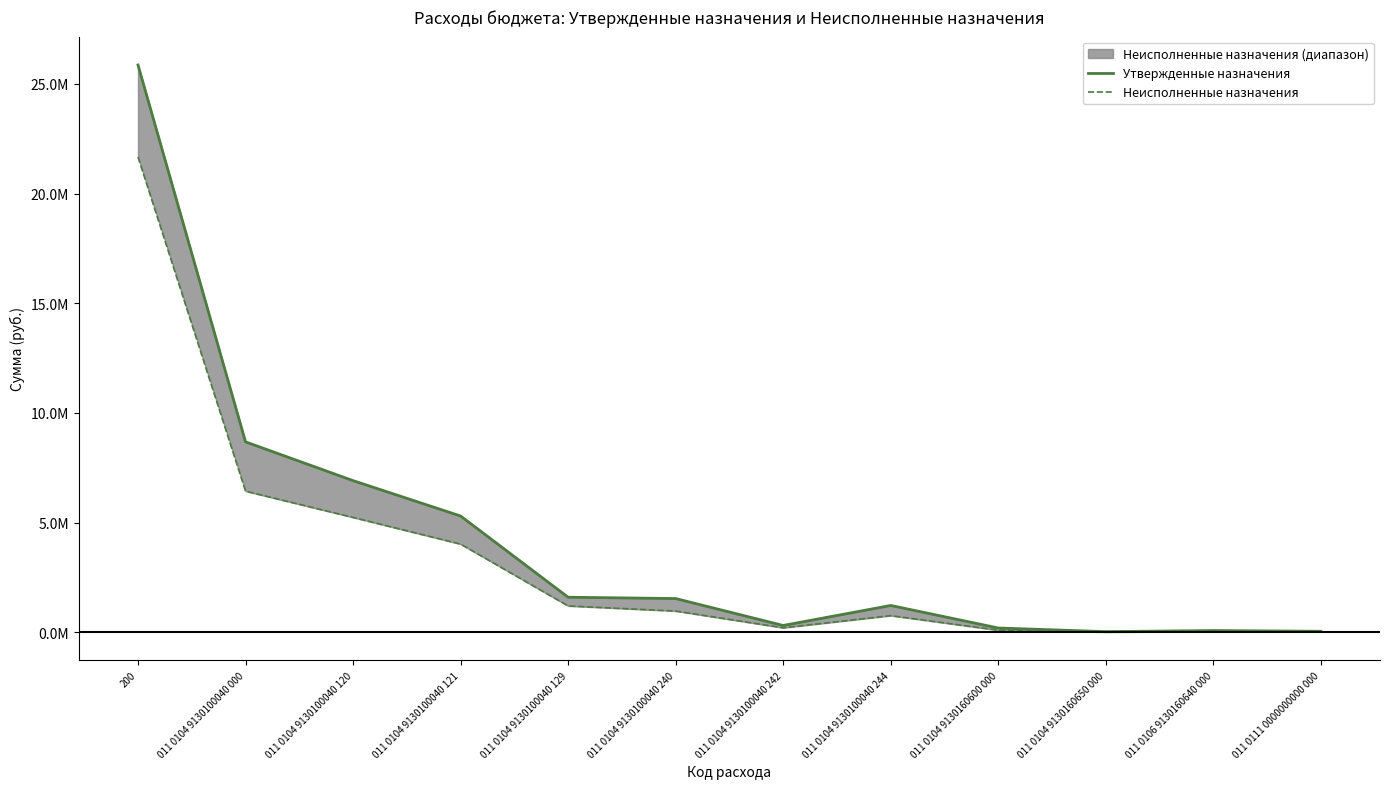

At which category does Утвержденные назначения reach its first local peak?

011 0104 9130100040 244